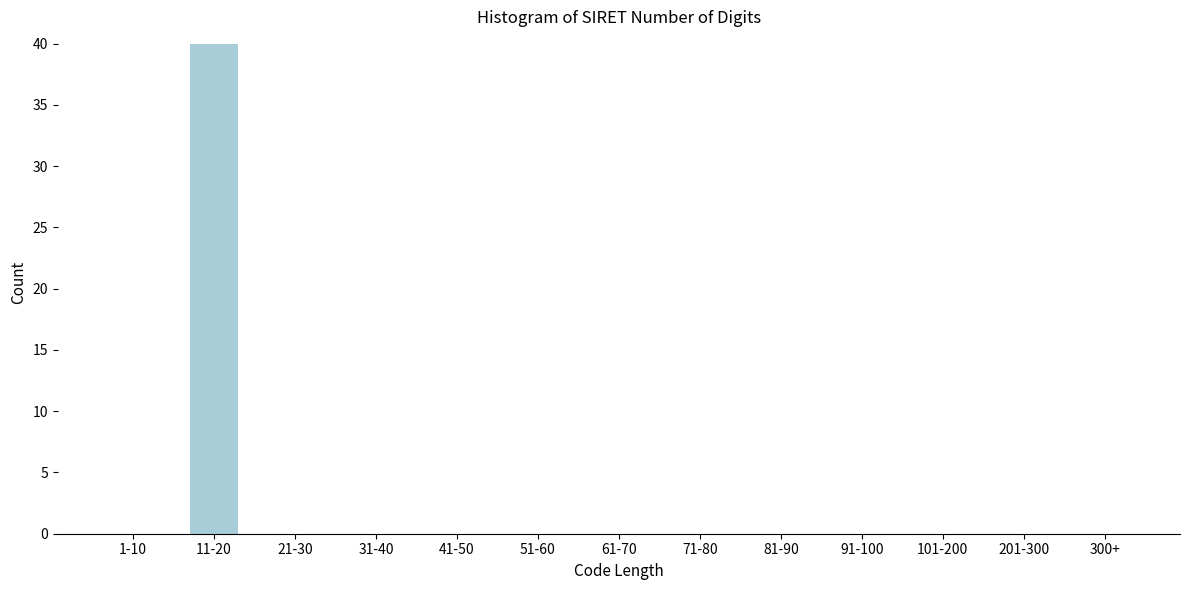

Reading left to right, transcribe all the data shown in this chart.

1-10=0	11-20=40	21-30=0	31-40=0	41-50=0	51-60=0	61-70=0	71-80=0	81-90=0	91-100=0	101-200=0	201-300=0	300+=0